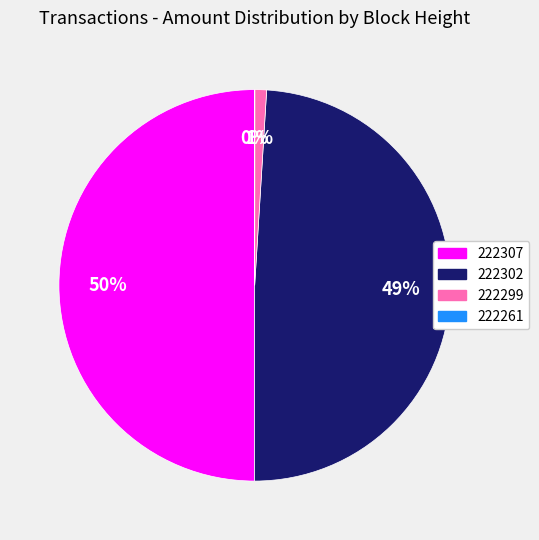

To the nearest percent, what portion does 222299 represent?

1%